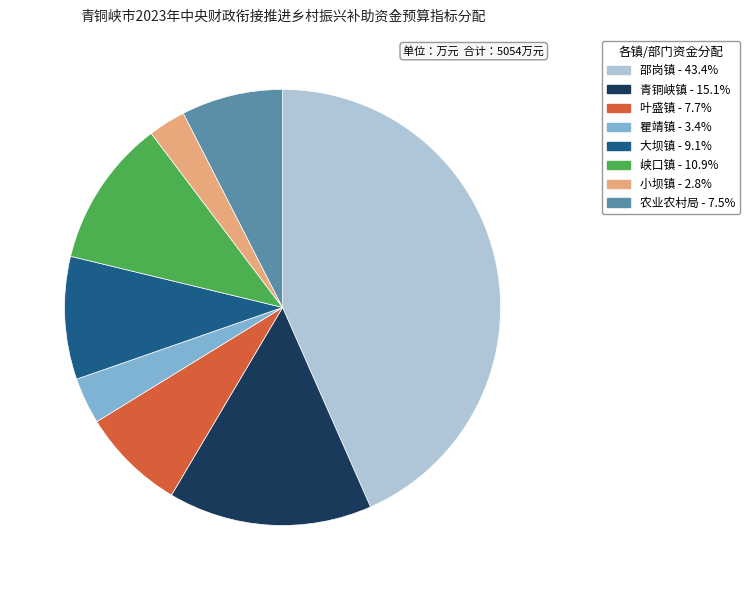

What is the smallest slice in the pie chart?

小坝镇